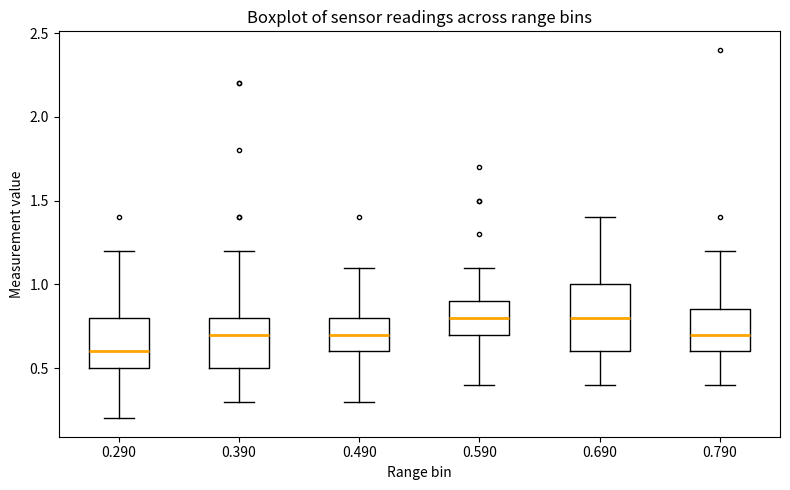

Which box is the tallest, from its lower edge to its upper edge?

0.690